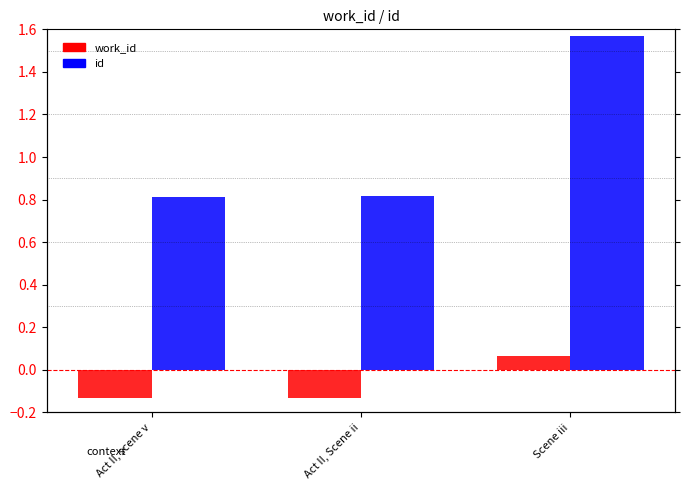

True or false: work_id has a value of 0.1 at Scene iii.

False